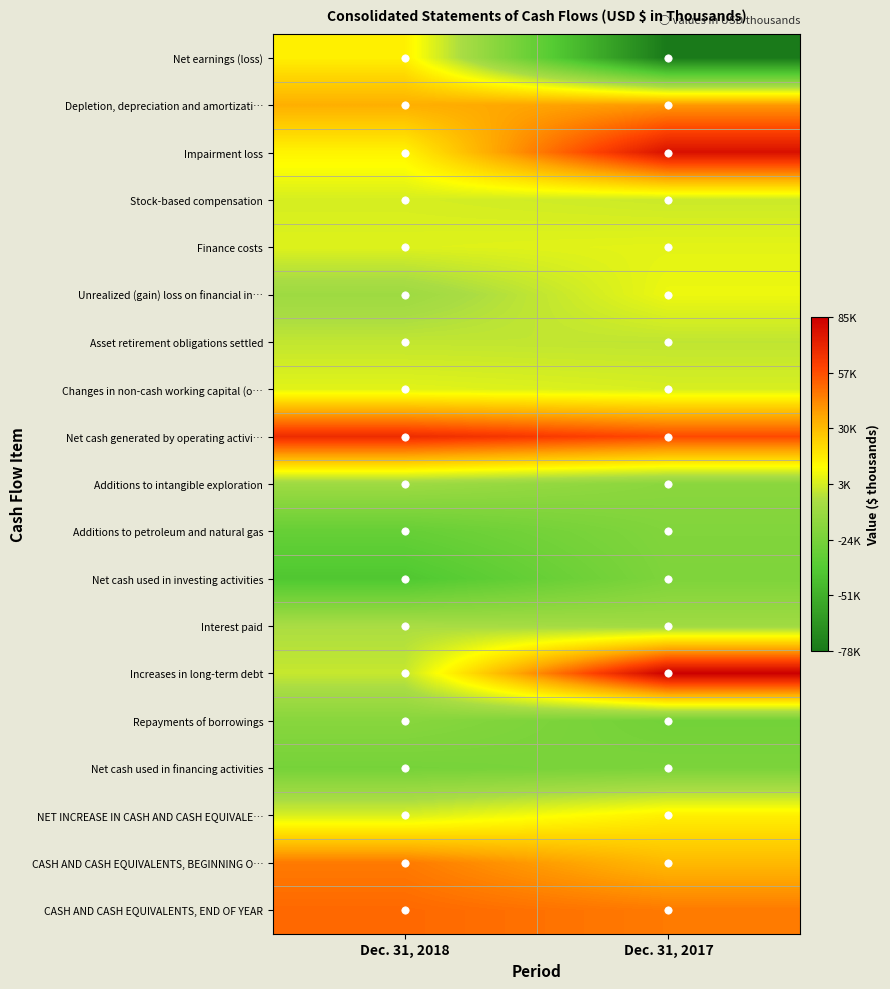

Reading left to right, what are all the values shown in this chart?

Net earnings (loss): Dec. 31, 2018=15677	Dec. 31, 2017=-78736
Depletion, depreciation and amortizati…: Dec. 31, 2018=34291	Dec. 31, 2017=40036
Impairment loss: Dec. 31, 2018=14500	Dec. 31, 2017=79025
Stock-based compensation: Dec. 31, 2018=3536	Dec. 31, 2017=1478
Finance costs: Dec. 31, 2018=5075	Dec. 31, 2017=6233
Unrealized (gain) loss on financial in…: Dec. 31, 2018=-9335	Dec. 31, 2017=8121
Asset retirement obligations settled: Dec. 31, 2018=-300	Dec. 31, 2017=-695
Changes in non-cash working capital (o…: Dec. 31, 2018=5910	Dec. 31, 2017=3858
Net cash generated by operating activi…: Dec. 31, 2018=69192	Dec. 31, 2017=59450
Additions to intangible exploration: Dec. 31, 2018=-9288	Dec. 31, 2017=-16905
Additions to petroleum and natural gas: Dec. 31, 2018=-30832	Dec. 31, 2017=-20301
Net cash used in investing activities: Dec. 31, 2018=-40248	Dec. 31, 2017=-21423
Interest paid: Dec. 31, 2018=-4767	Dec. 31, 2017=-8506
Increases in long-term debt: Dec. 31, 2018=508	Dec. 31, 2017=85328
Repayments of borrowings: Dec. 31, 2018=-17797	Dec. 31, 2017=-26041
Net cash used in financing activities: Dec. 31, 2018=-24586	Dec. 31, 2017=-22594
NET INCREASE IN CASH AND CASH EQUIVALE…: Dec. 31, 2018=4256	Dec. 31, 2017=15981
CASH AND CASH EQUIVALENTS, BEGINNING O…: Dec. 31, 2018=47449	Dec. 31, 2017=31468
CASH AND CASH EQUIVALENTS, END OF YEAR: Dec. 31, 2018=51705	Dec. 31, 2017=47449